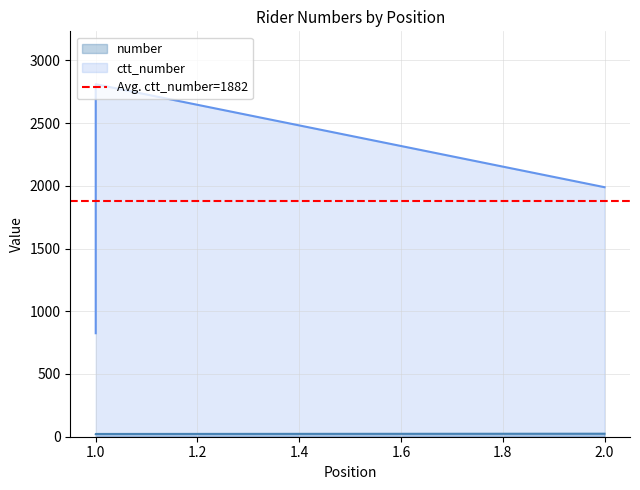

Is it true that ctt_number equals 3113 at 2?

False